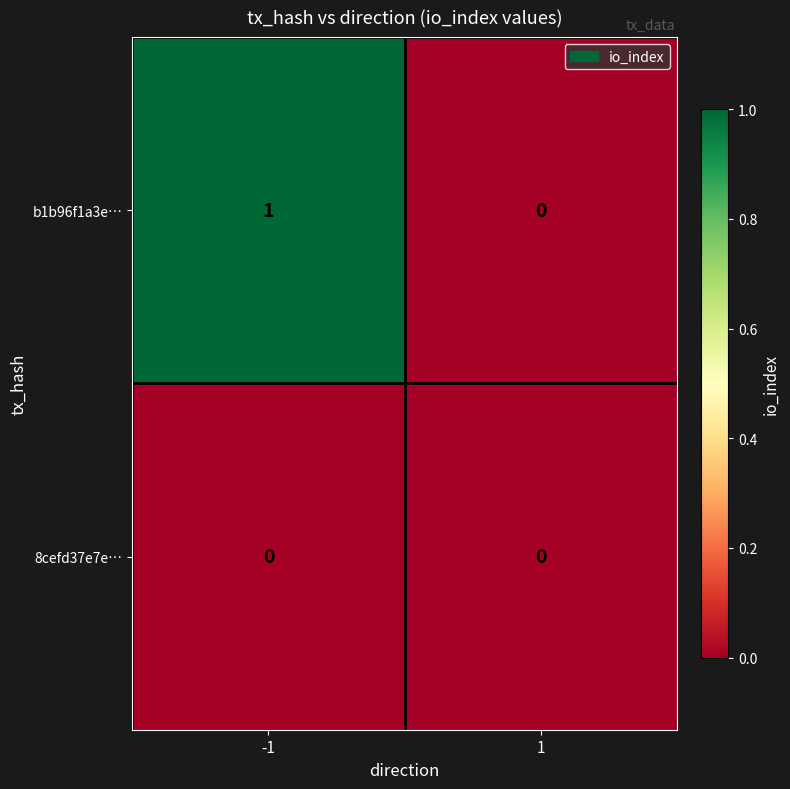

Is it true that b1b96f1a3e… equals 2 at -1?

False